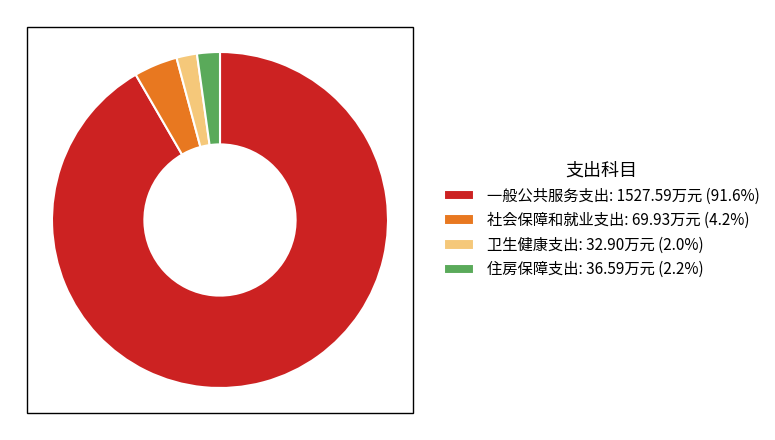

Approximately how many times larger is the value at 一般公共服务支出: 1527.59万元 (91.6%) compared to 住房保障支出: 36.59万元 (2.2%)?

41.7